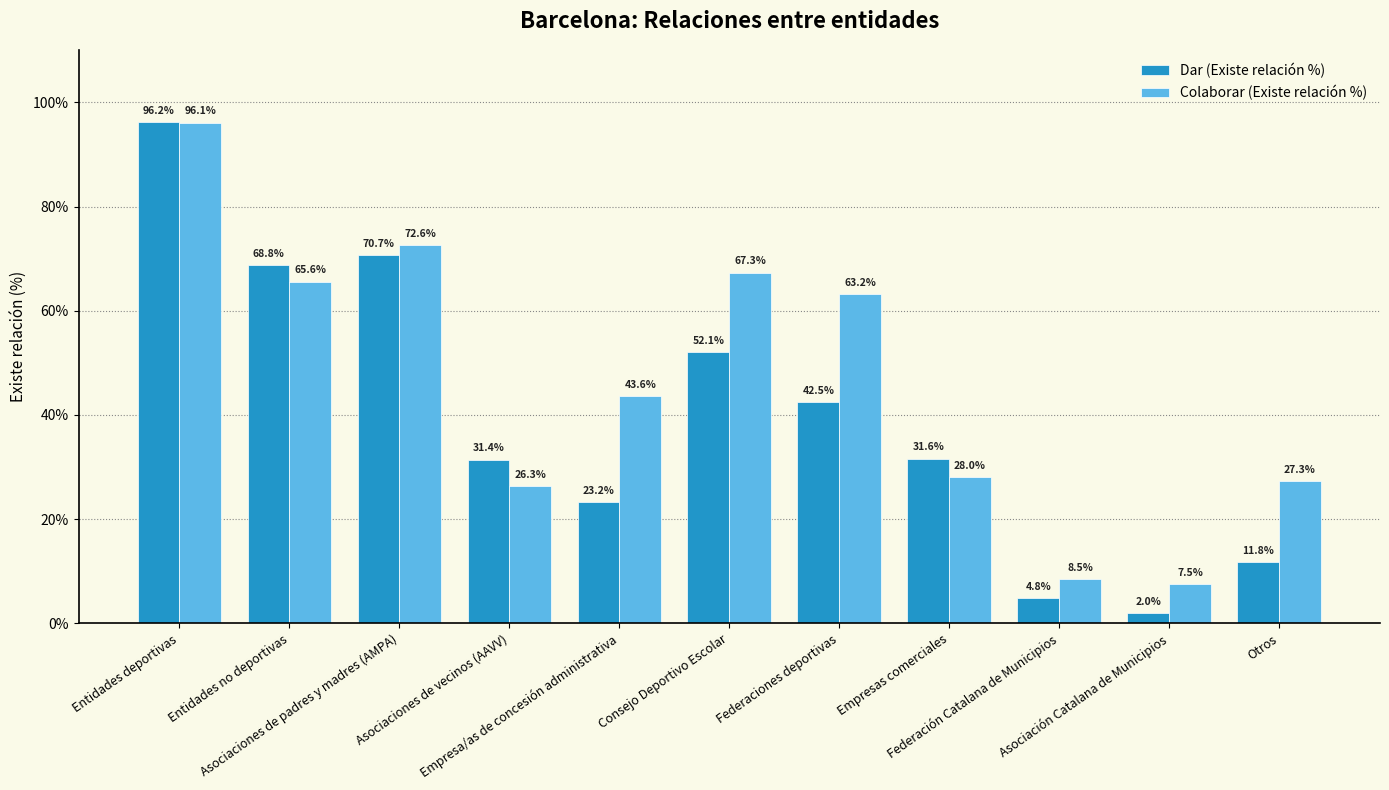

How many series are shown in this chart?

2